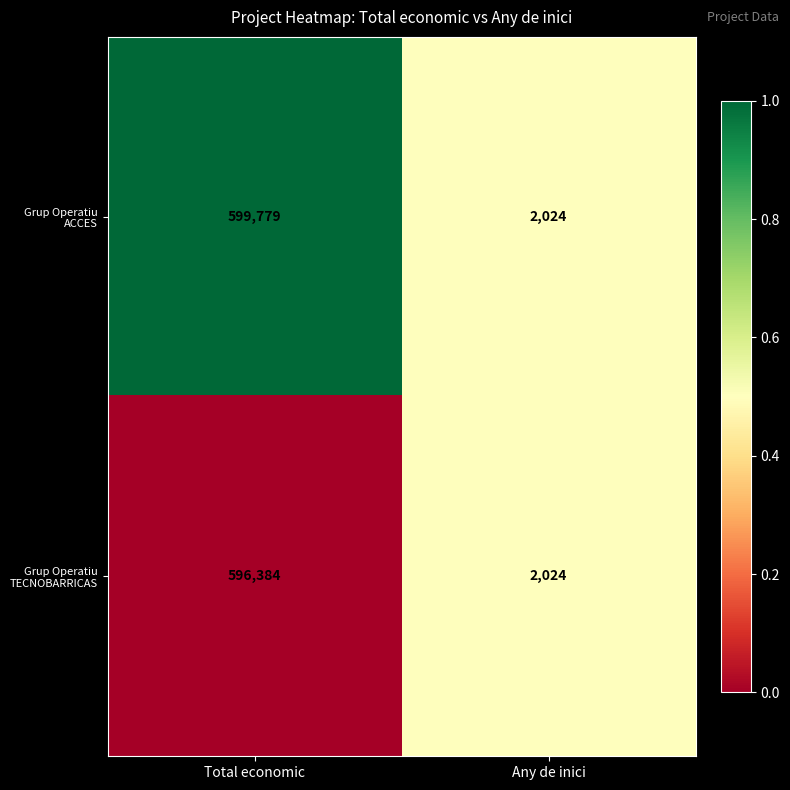

Which label corresponds to the largest value in the chart?

Total economic